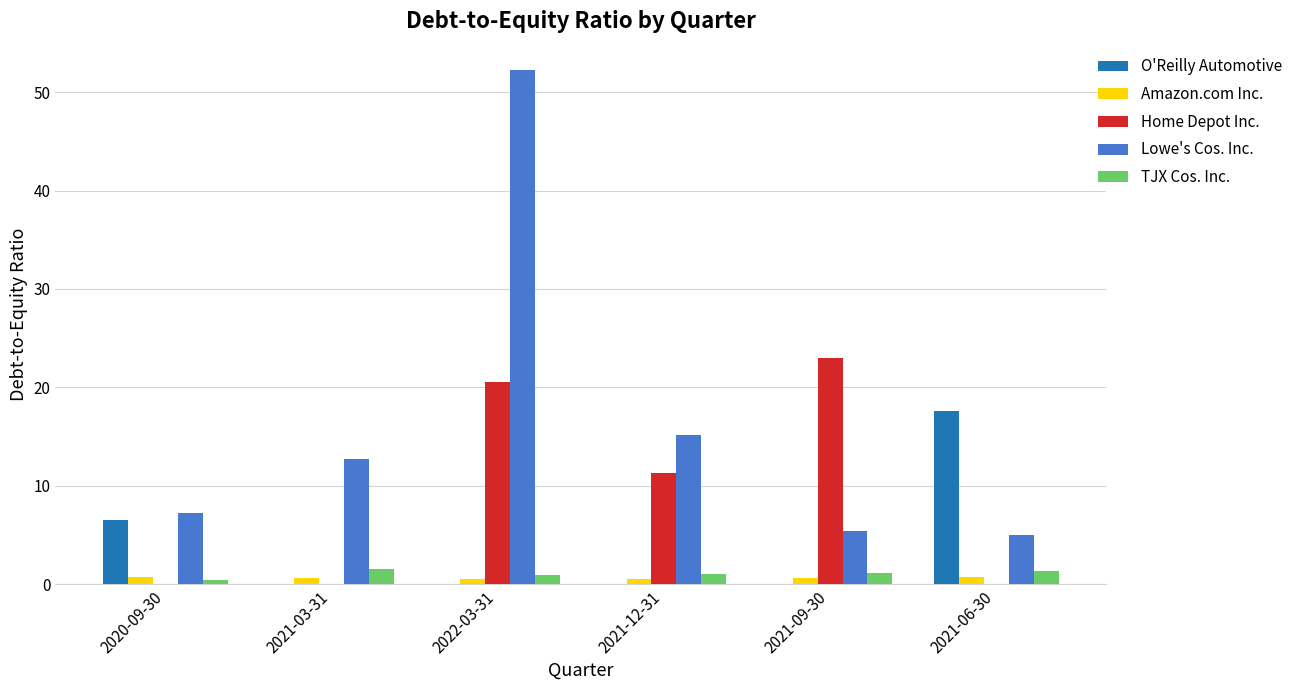

Between 2022-03-31 and 2021-06-30, which series saw the biggest shift?

Lowe's Cos. Inc.